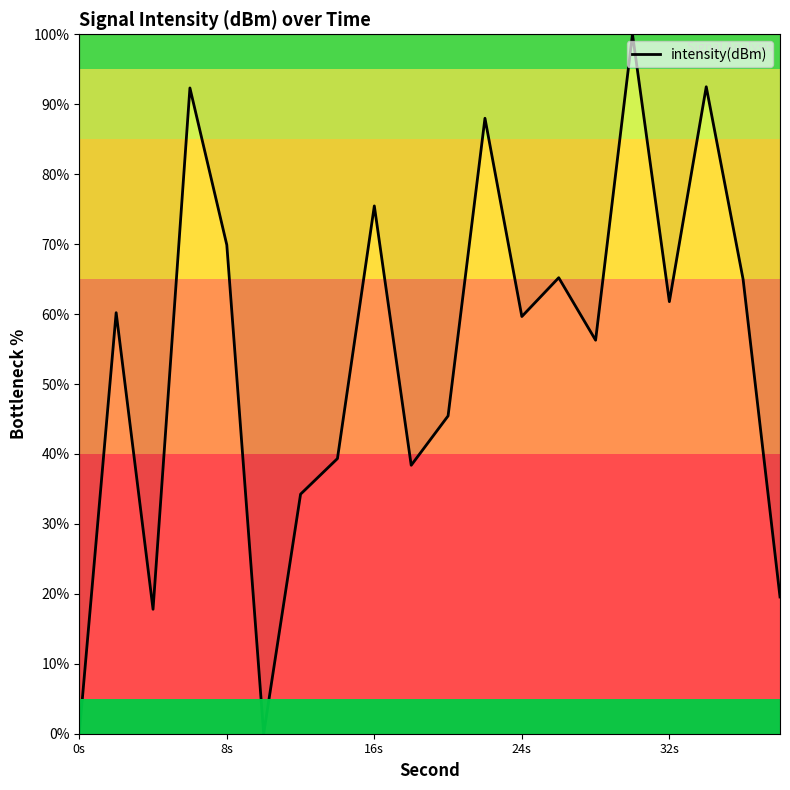

Is this an area chart (filled region under the line)?

No